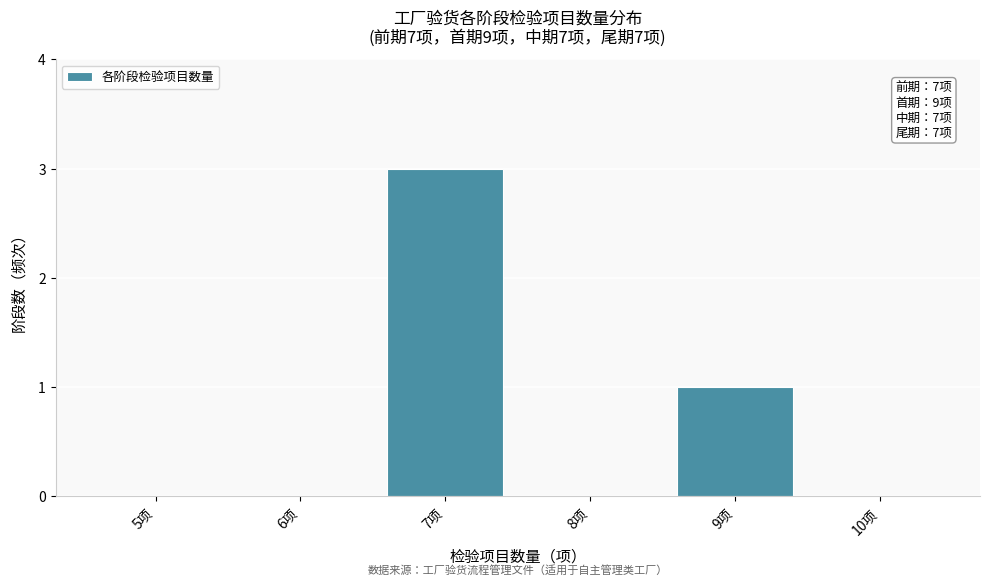

Reading right to left, list all the values displayed in this chart.

10项=0	9项=1	8项=0	7项=3	6项=0	5项=0